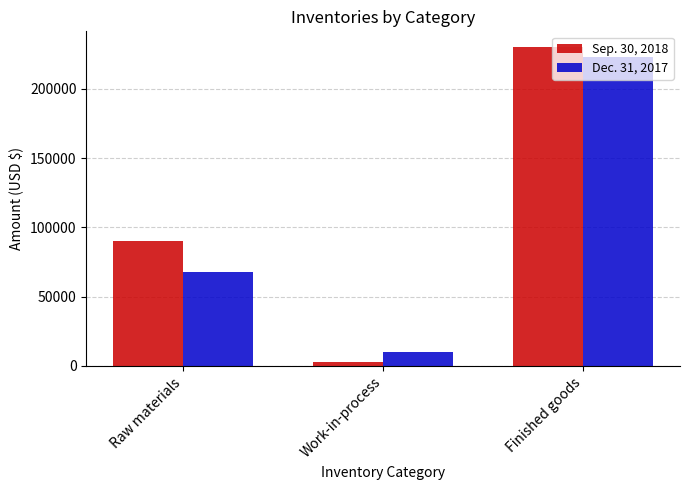

Where is Dec. 31, 2017 nearest to the value 116500?

Raw materials